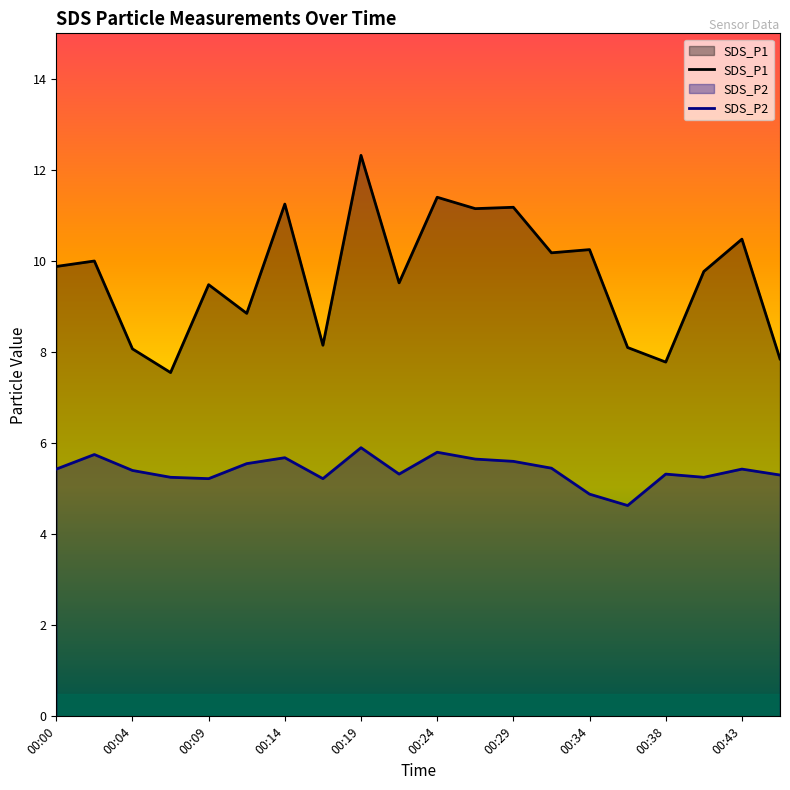

Which series has the largest range (max minus min)?

SDS_P1